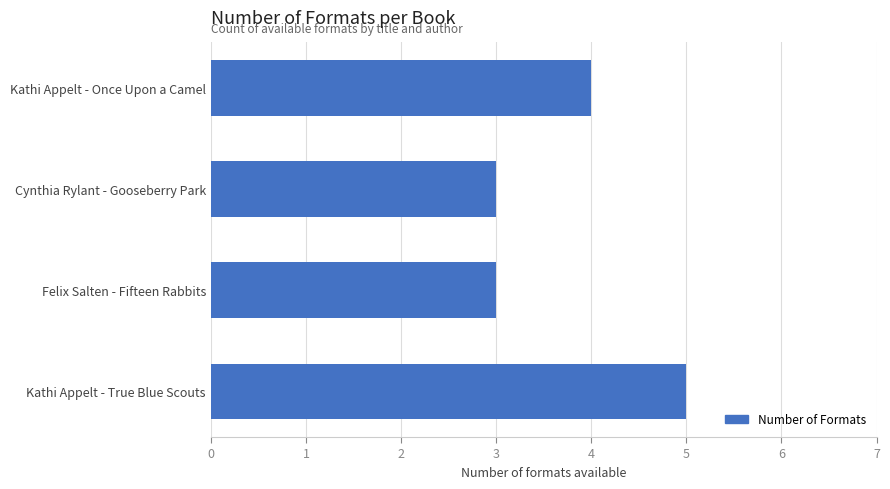

Read the value at Felix Salten - Fifteen Rabbits.

3